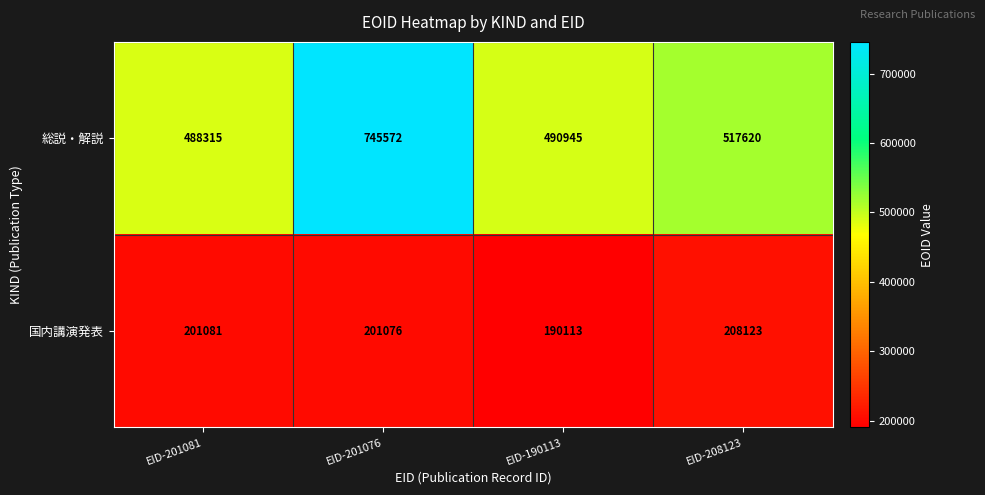

Reading right to left, what are all the values shown in this chart?

総説・解説: 517620	490945	745572	488315
国内講演発表: 208123	190113	201076	201081